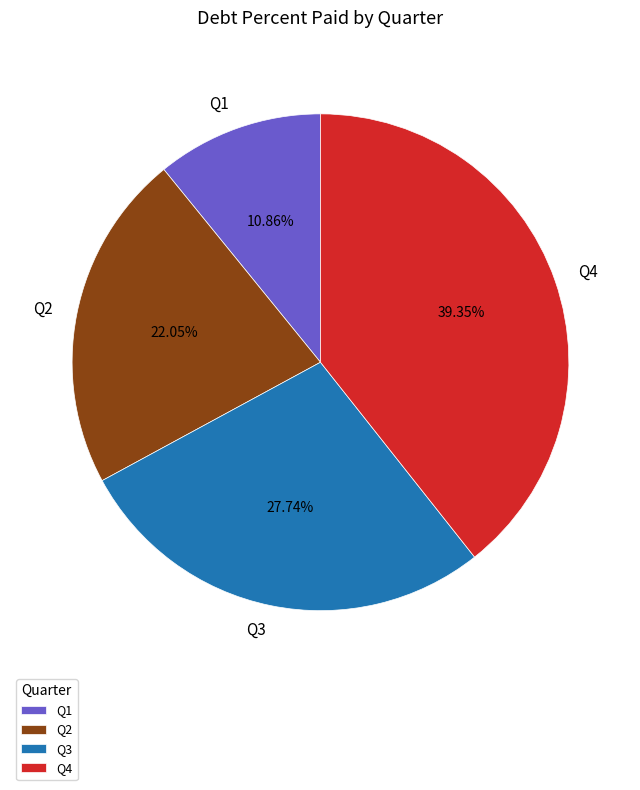

Rank the categories by value from lowest to highest.

Q1, Q2, Q3, Q4